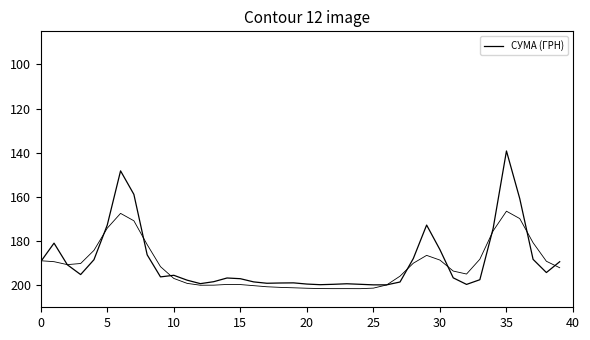

What is the difference between the maximum and minimum values?

60.7